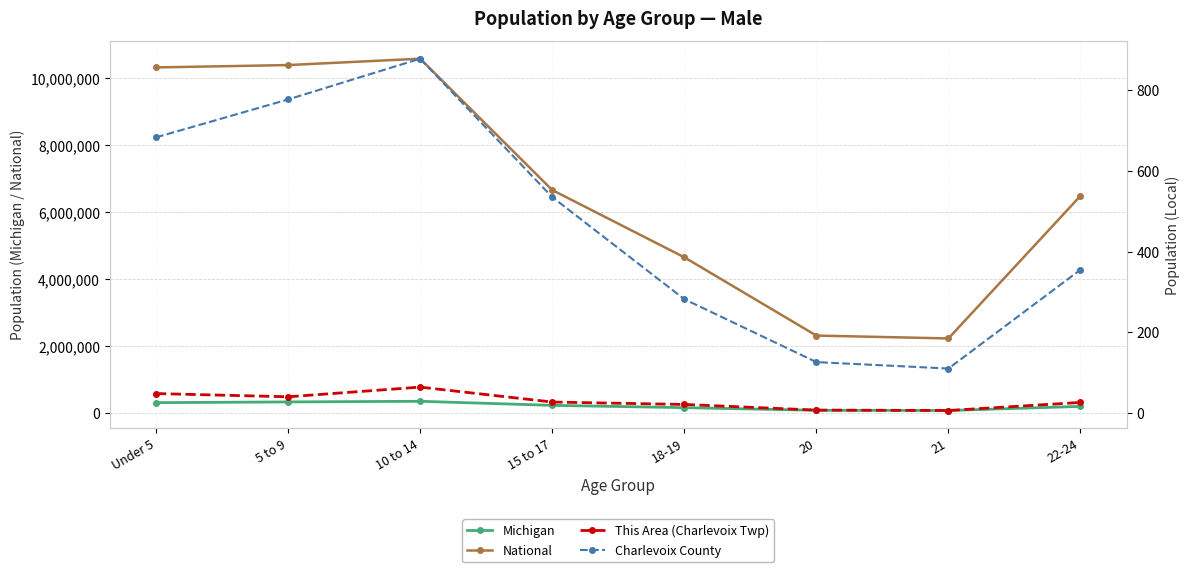

What are all the series names shown in the legend?

Michigan, National, This Area (Charlevoix Twp), Charlevoix County